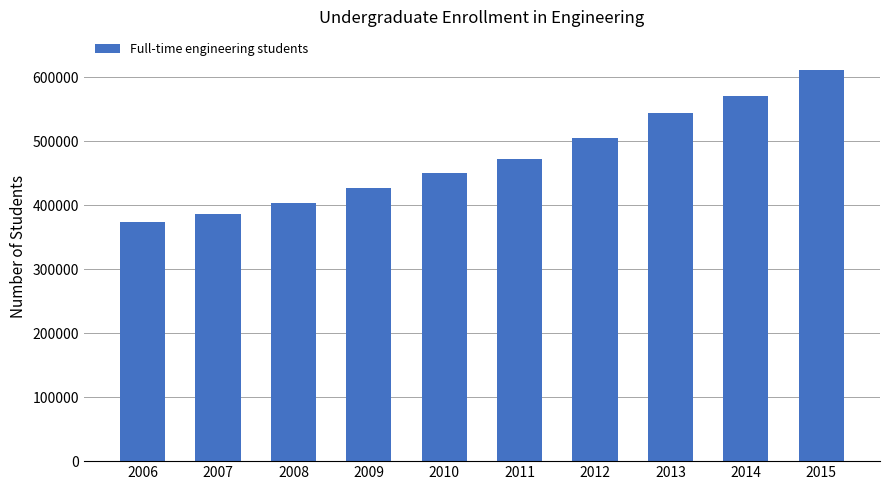

How many bars are there in total?

10